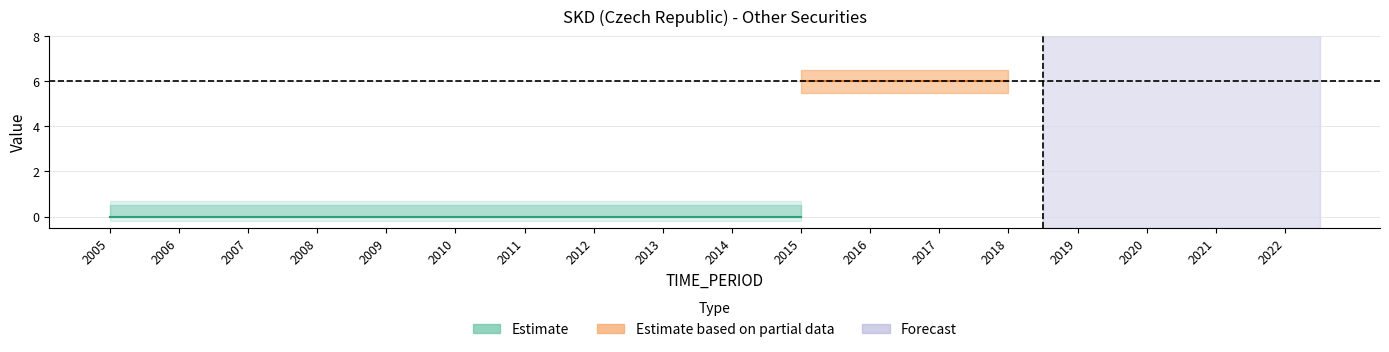

What is the maximum value for UNIT_MULT?

6